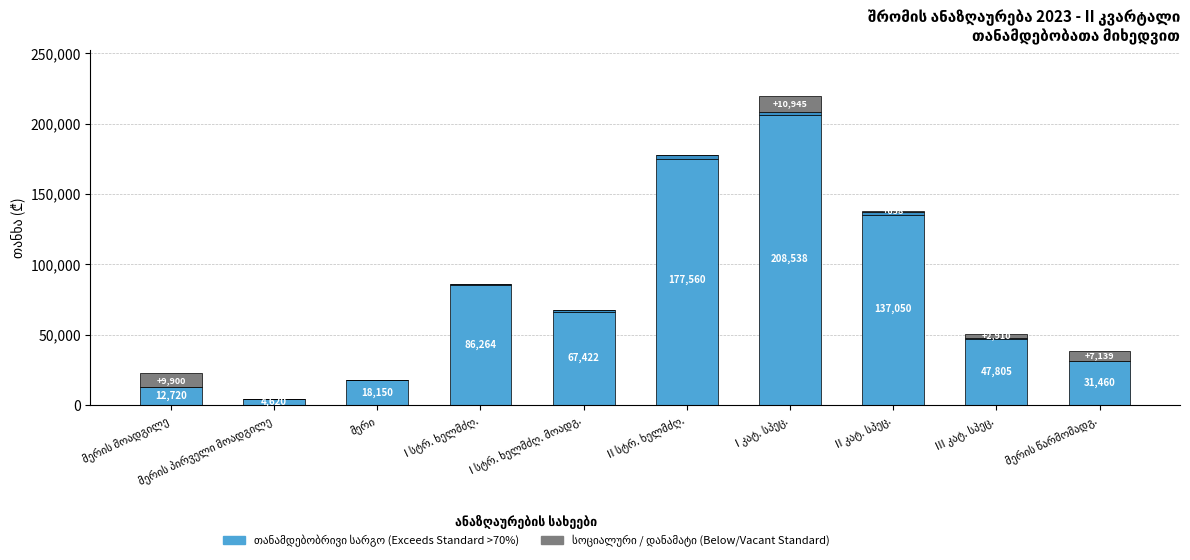

Reading right to left, what are all the values shown in this chart?

თანამდებობრივი სარგო (Exceeds Standard >70%): 31460.0	47191.8	135322.7	205939.4	174801.4	66463.9	85603.6	18150.0	4620.0	12720.0
დანამატი: 0.0	613.5	1727.9	2599.1	2758.8	958.3	660.7	0.0	0.0	0.0
სოციალური (Vacant / Below Standard): 7139.0	2910.0	658.8	10945.0	0.0	0.0	0.0	0.0	0.0	9900.0